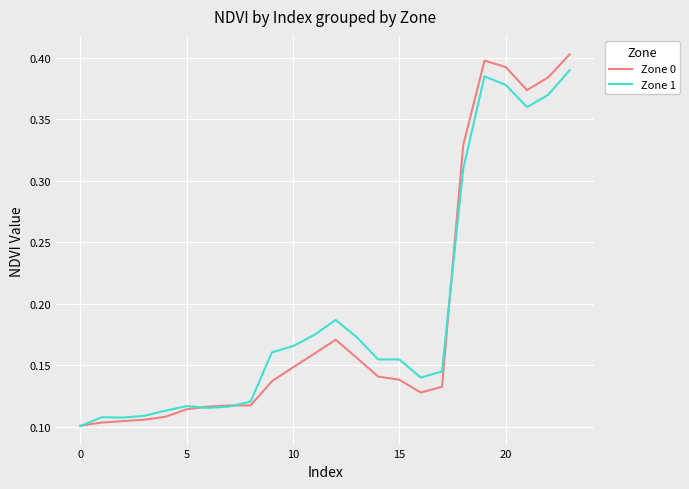

After their last crossing, which series has the higher values: Zone 1 or Zone 0?

Zone 0